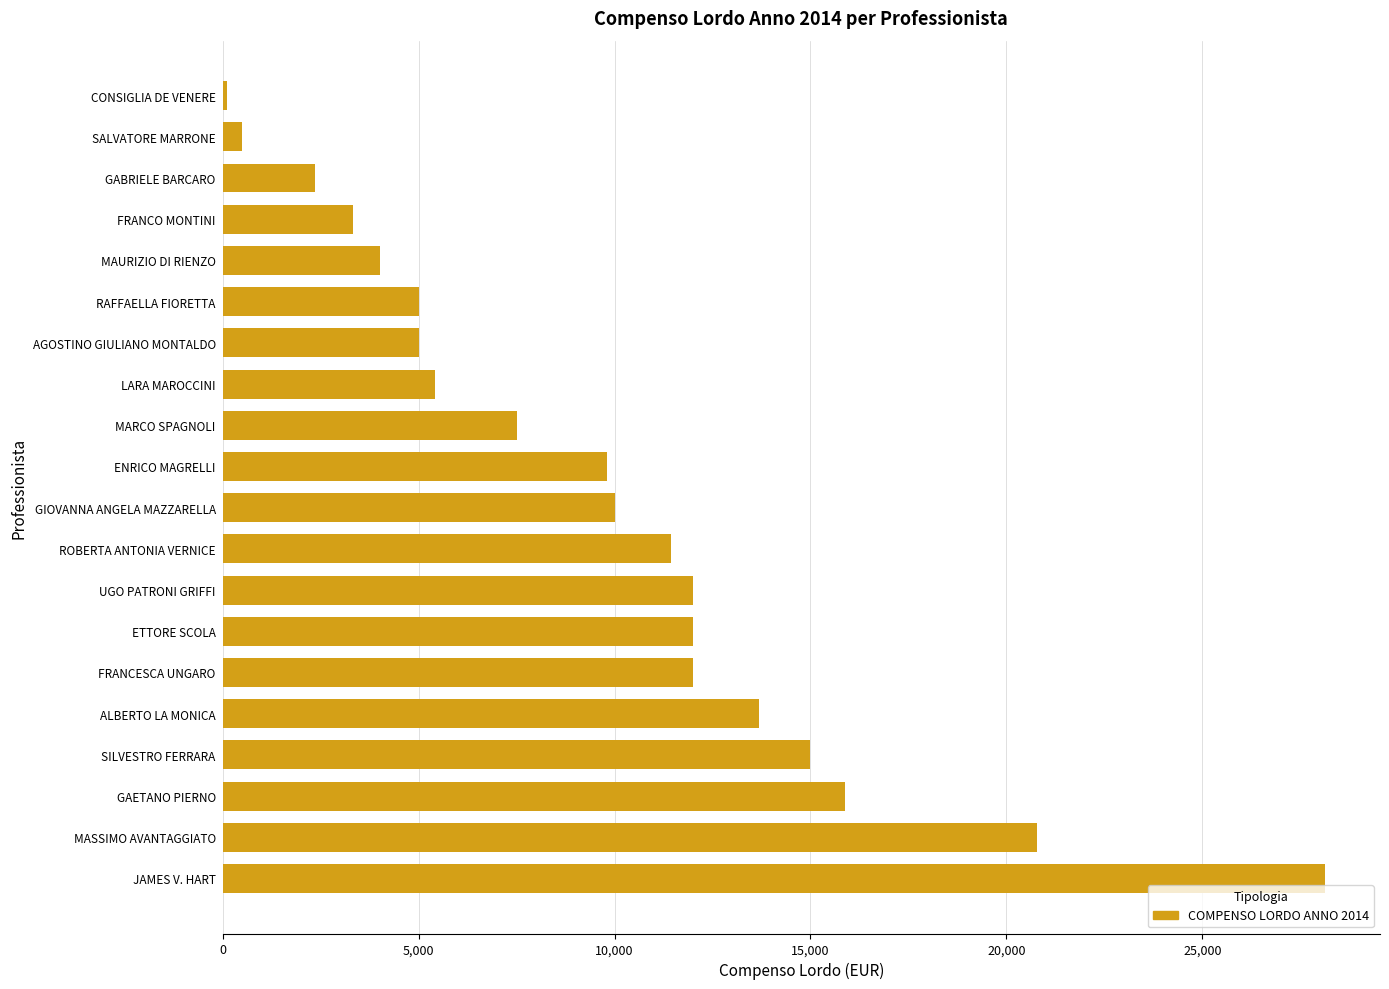

Reading bottom to top, transcribe all the data shown in this chart.

JAMES V. HART=28125.0	MASSIMO AVANTAGGIATO=20769.2	GAETANO PIERNO=15873.0	SILVESTRO FERRARA=15000.0	ALBERTO LA MONICA=13677.0	FRANCESCA UNGARO=12000.0	ETTORE SCOLA=12000.0	UGO PATRONI GRIFFI=12000.0	ROBERTA ANTONIA VERNICE=11453.0	GIOVANNA ANGELA MAZZARELLA=10000.0	ENRICO MAGRELLI=9803.9	MARCO SPAGNOLI=7500.0	LARA MAROCCINI=5410.0	AGOSTINO GIULIANO MONTALDO=5000.0	RAFFAELLA FIORETTA=5000.0	MAURIZIO DI RIENZO=4018.0	FRANCO MONTINI=3314.4	GABRIELE BARCARO=2364.4	SALVATORE MARRONE=500.0	CONSIGLIA DE VENERE=100.0